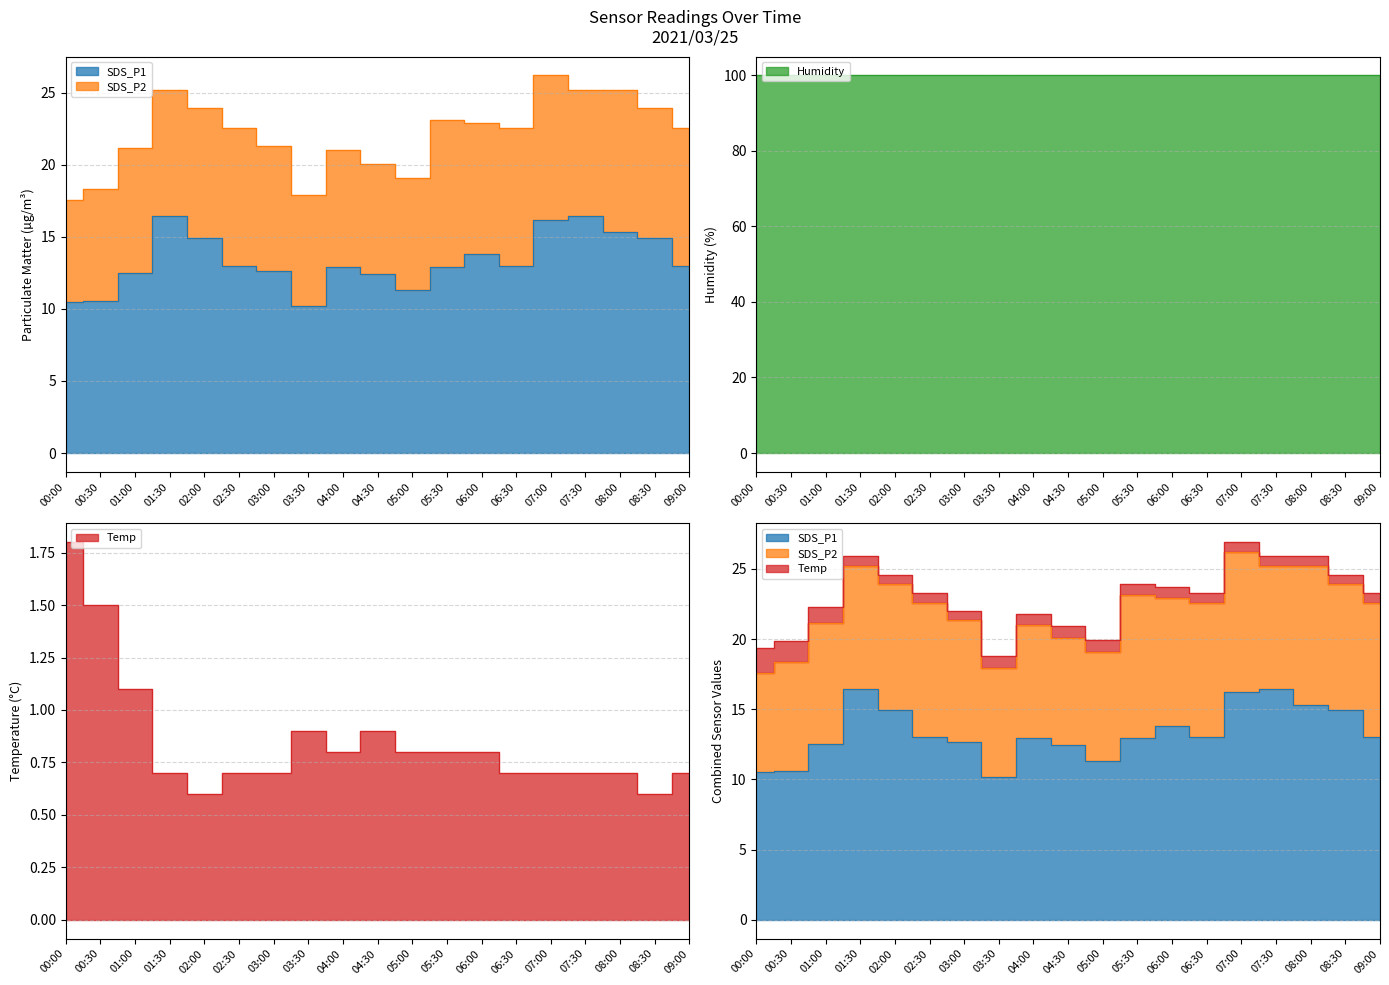

Where is the first local minimum for SDS_P1?

03:30